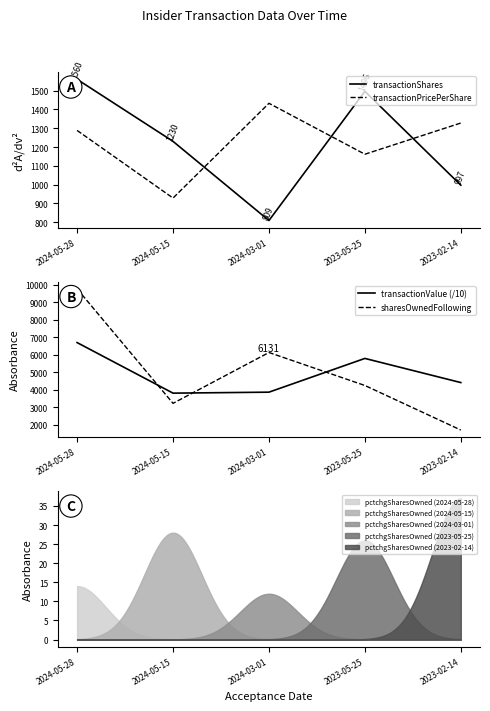

Reading left to right, what are all the values shown in this chart?

transactionShares: 2024-05-28=1560.0	2024-05-15=1230.0	2024-03-01=809.0	2023-05-25=1496.0	2023-02-14=997.0
transactionPricePerShare: 2024-05-28=1288.2	2024-05-15=928.5	2024-03-01=1432.5	2023-05-25=1161.6	2023-02-14=1327.5
transactionValue (/10): 2024-05-28=6698.6	2024-05-15=3806.9	2024-03-01=3863.0	2023-05-25=5792.5	2023-02-14=4411.7
sharesOwnedFollowing: 2024-05-28=9772.0	2024-05-15=3224.0	2024-03-01=6131.0	2023-05-25=4245.0	2023-02-14=1697.0